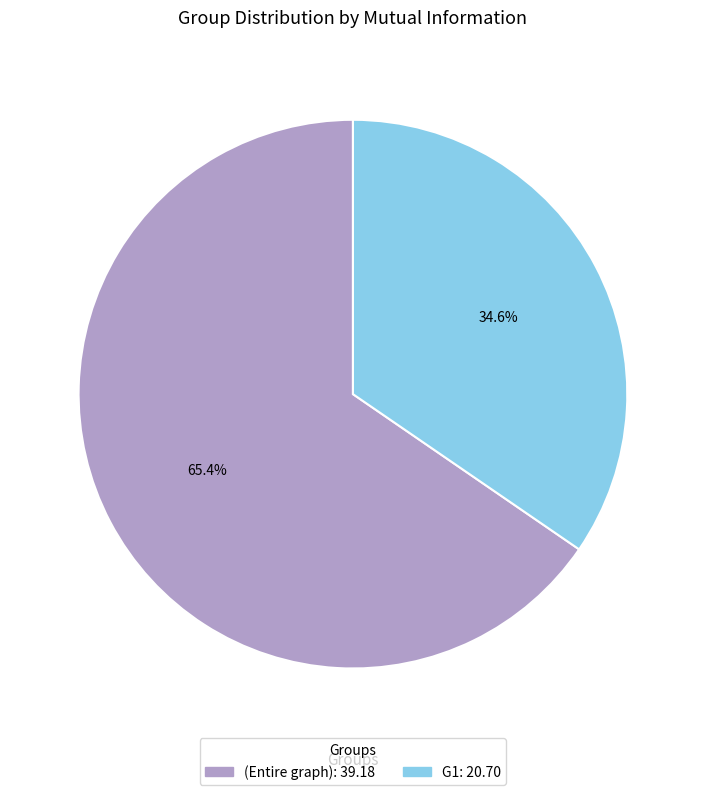

What is the largest slice in the pie chart?

(Entire graph)